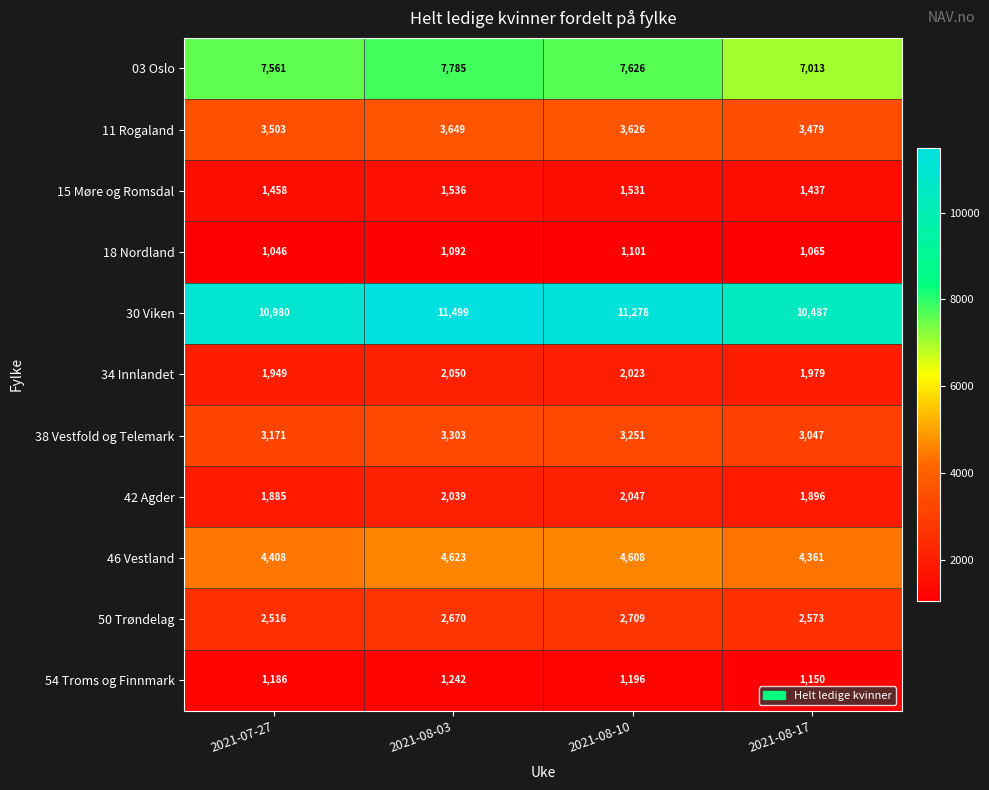

How many series are shown in this chart?

11